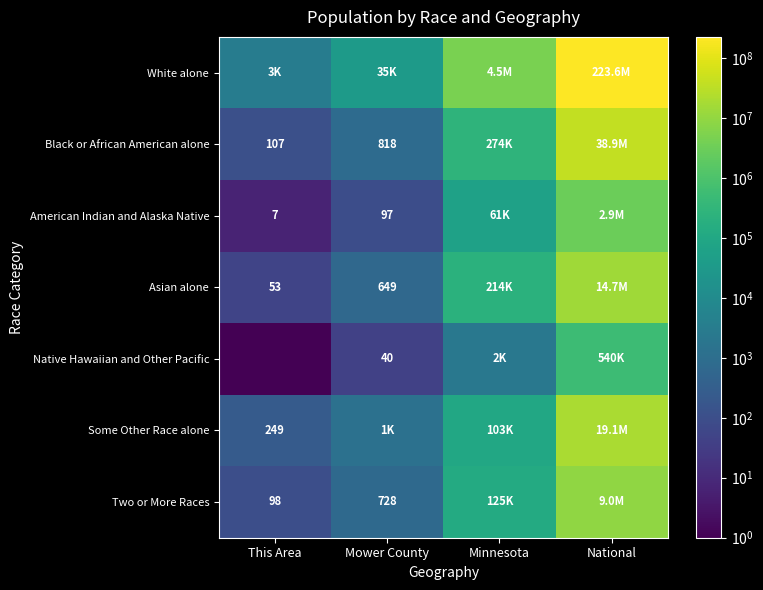

True or false: American Indian and Alaska Native has a value of 97.0 at Mower County.

True